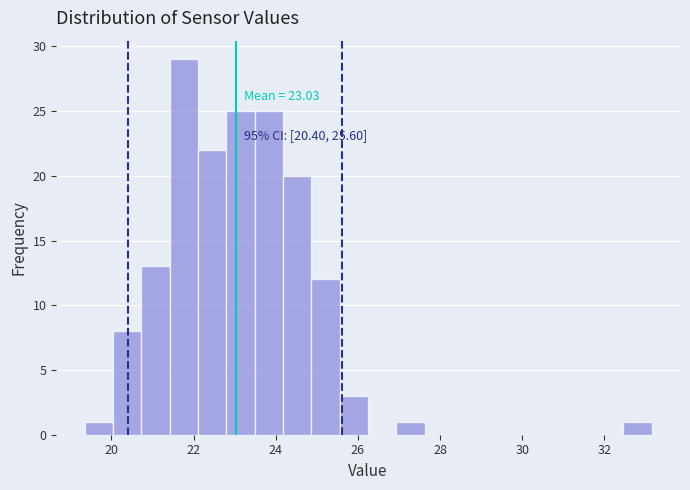

Around what value on the x-axis is the tallest bar? Give the approximate position of its centre, as read against the axis.

21.8